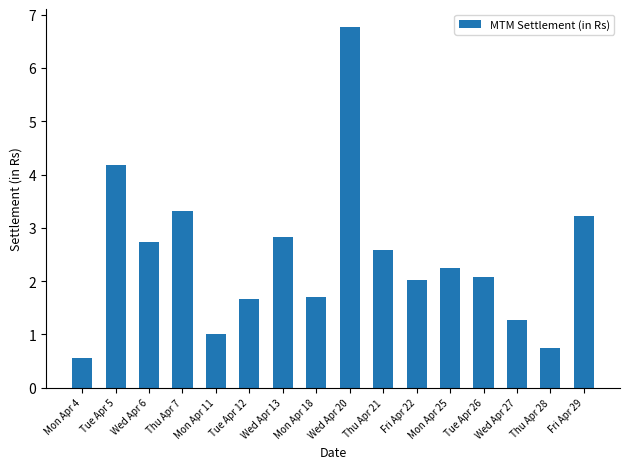

What is the average value?

243322113.0